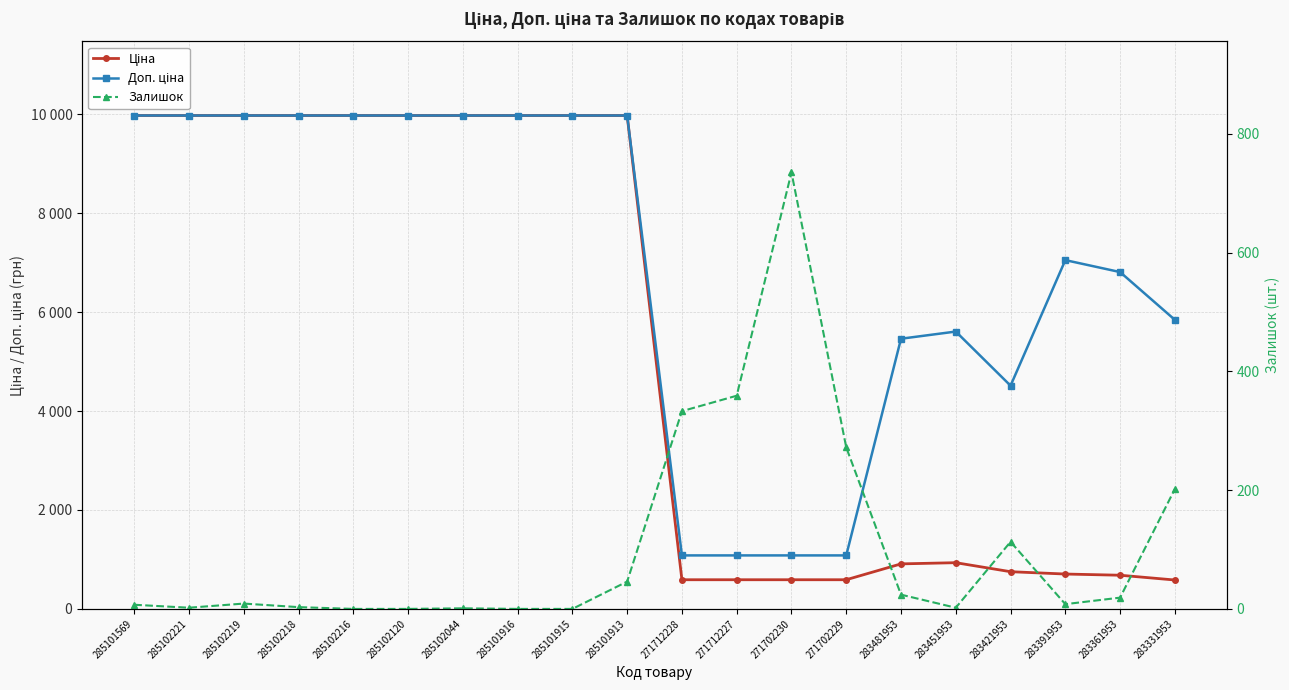

What is the label of the 12th point from the left?

271712227